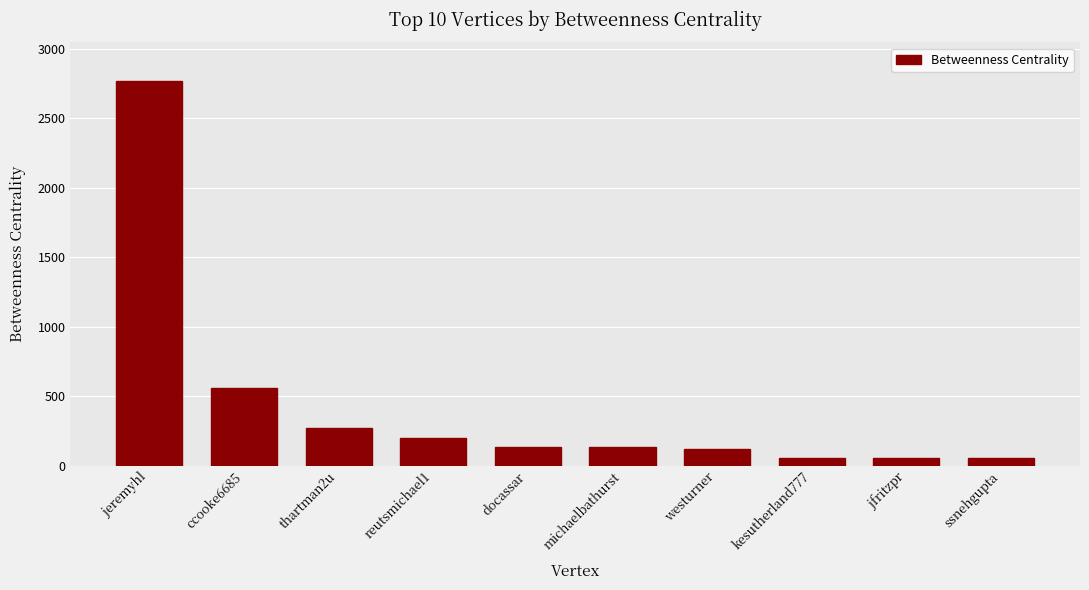

What is the difference between the values at jfritzpr and docassar?

78.9